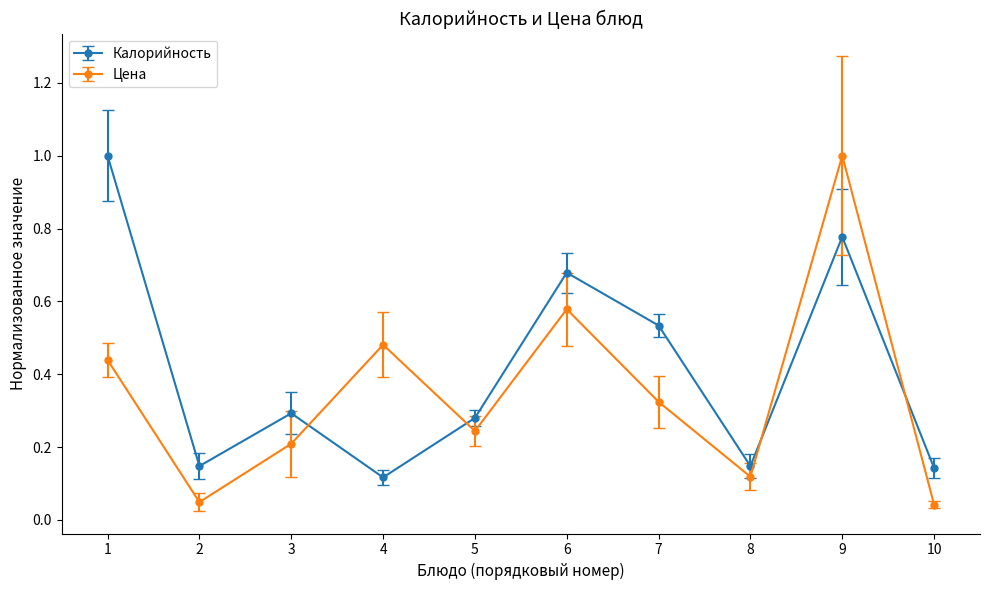

The value of Калорийность at 5 is 0.3. True or false?

True